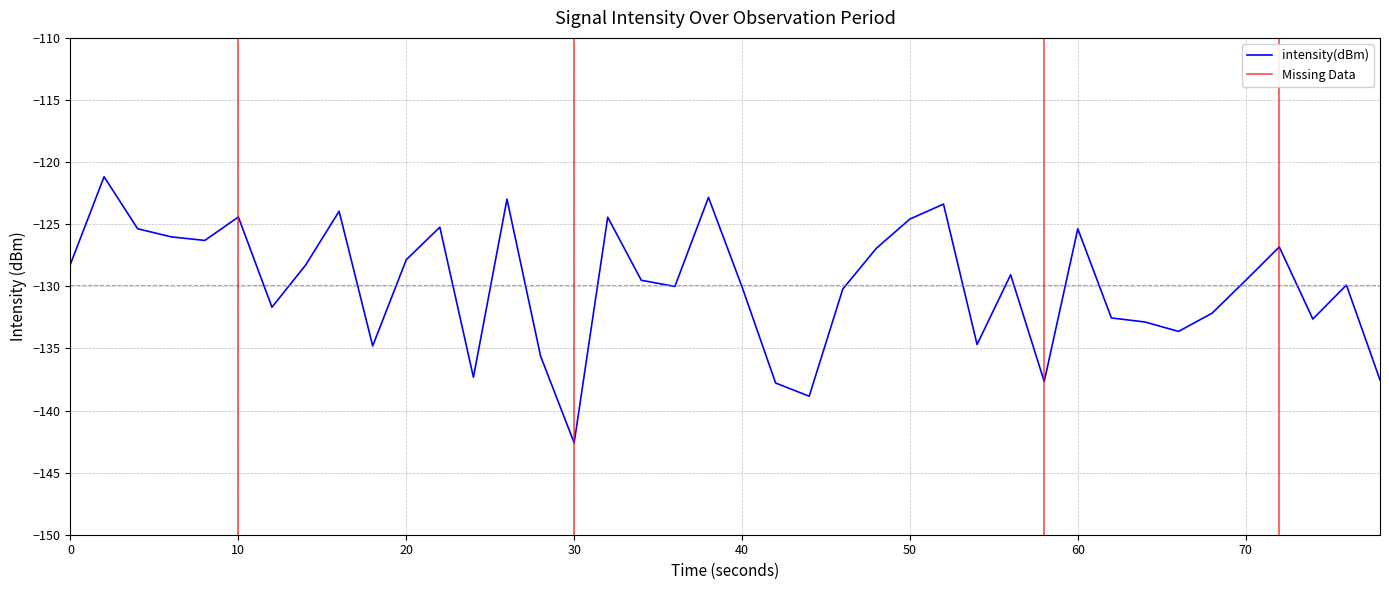

How many interior local peaks (higher than both neighbors) does the data have?

12